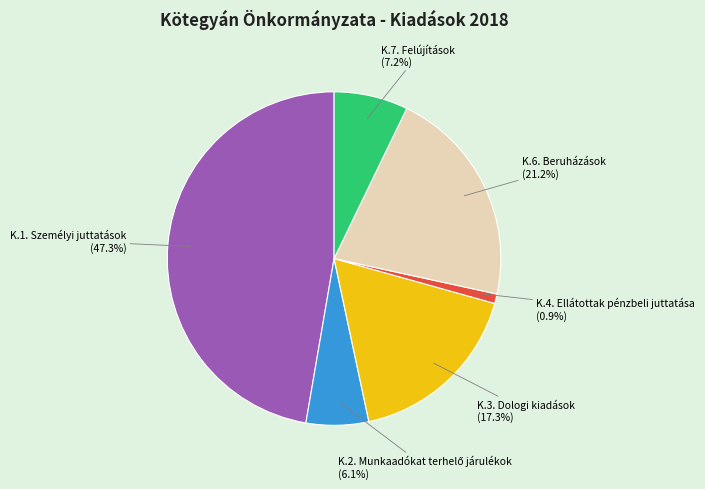

What is the largest slice in the pie chart?

K.1. Személyi juttatások